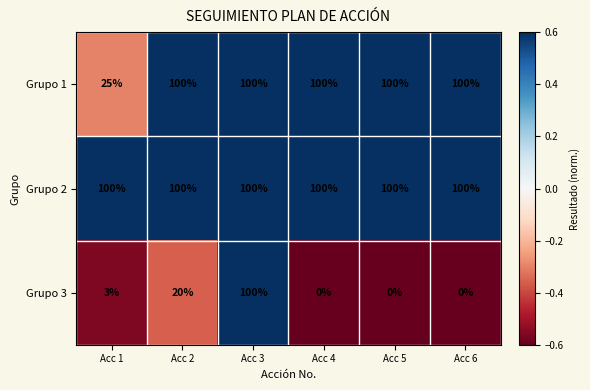

Is it true that Grupo 1 equals 100 at Acc 2?

True